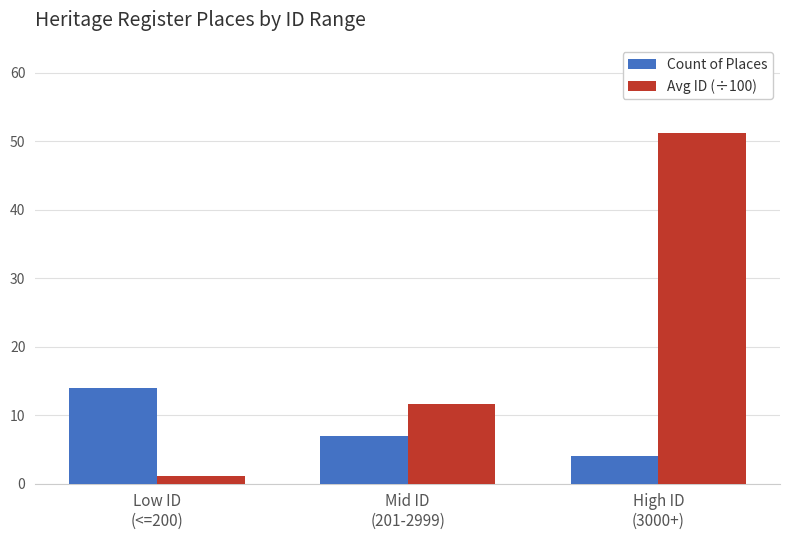

Is the value of Avg ID (÷100) at Low ID
(<=200) greater than the value of Count of Places at Mid ID
(201-2999)?

No